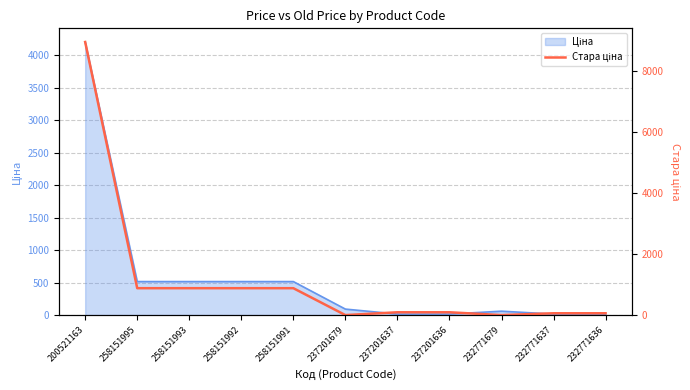

What is the label of the 10th point from the right?

258151995